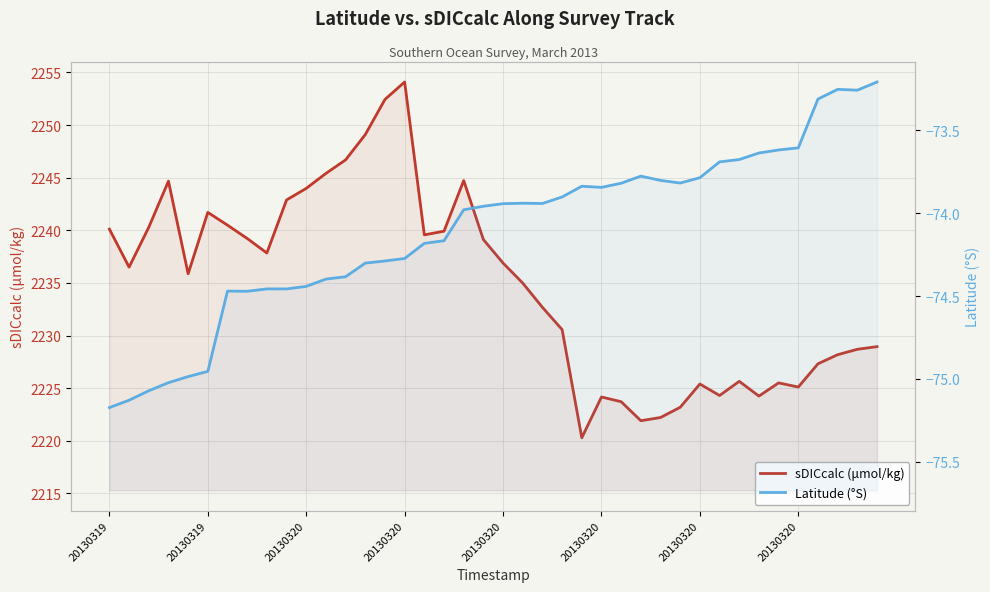

How many categories are shown in the chart?

40